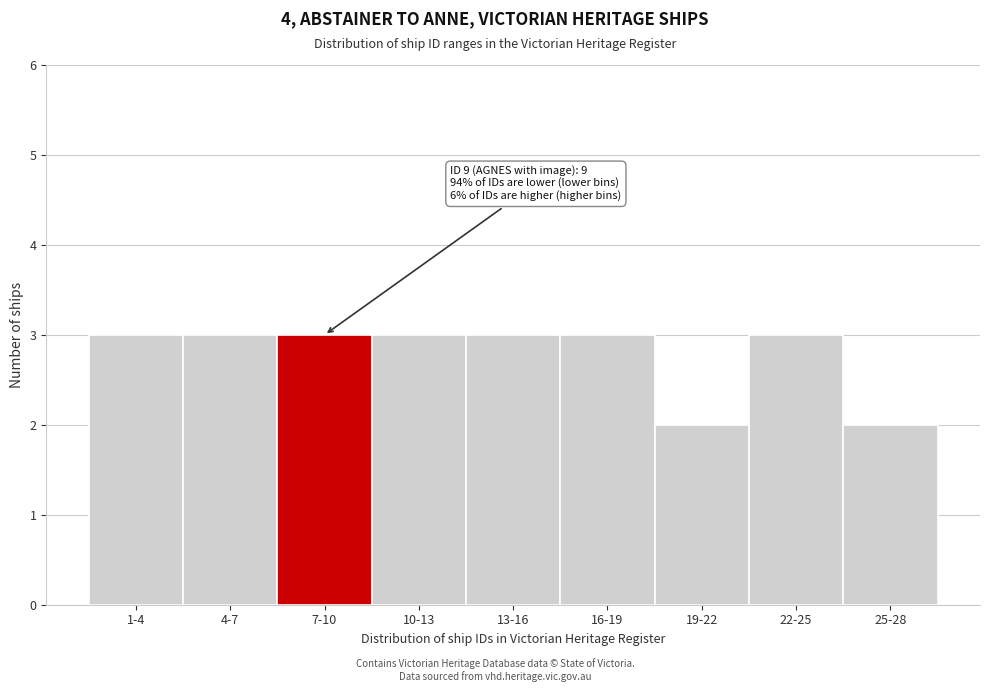

Reading left to right, list all the values displayed in this chart.

1-4=3	4-7=3	7-10=3	10-13=3	13-16=3	16-19=3	19-22=2	22-25=3	25-28=2